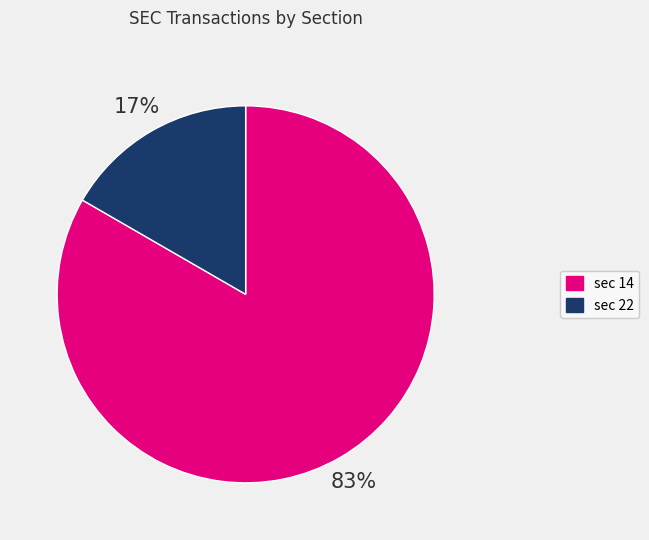

To the nearest percent, what is the average slice percentage?

50%